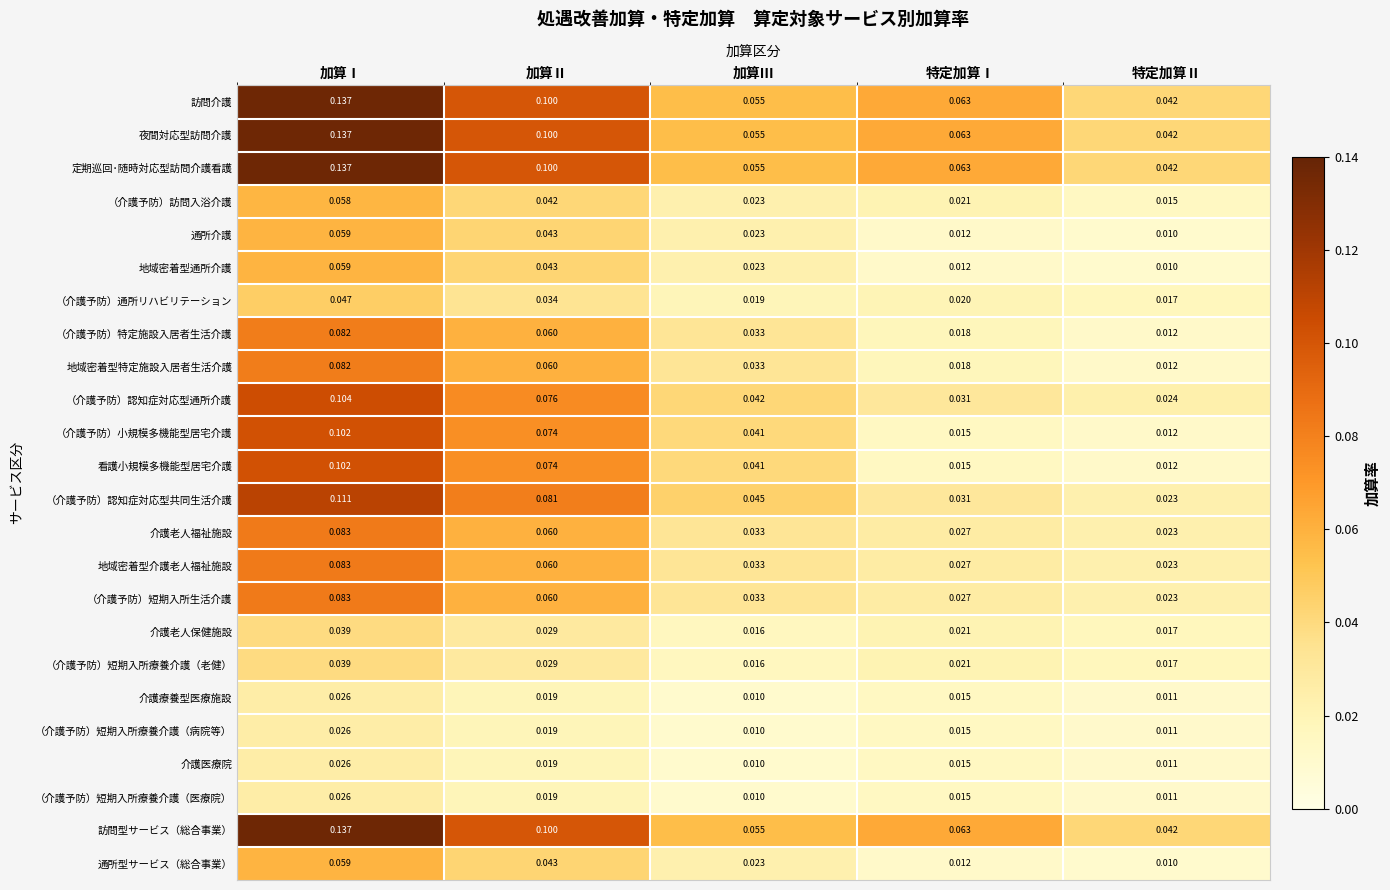

At which label does （介護予防）短期入所療養介護（病院等） reach its peak?

加算Ⅰ